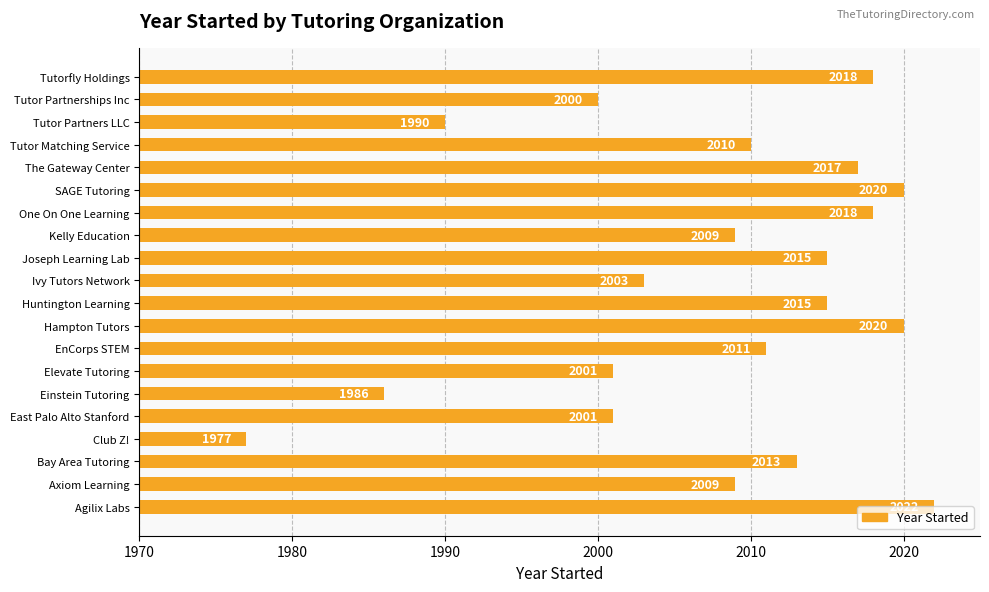

What is the difference between the second highest and minimum values?

43